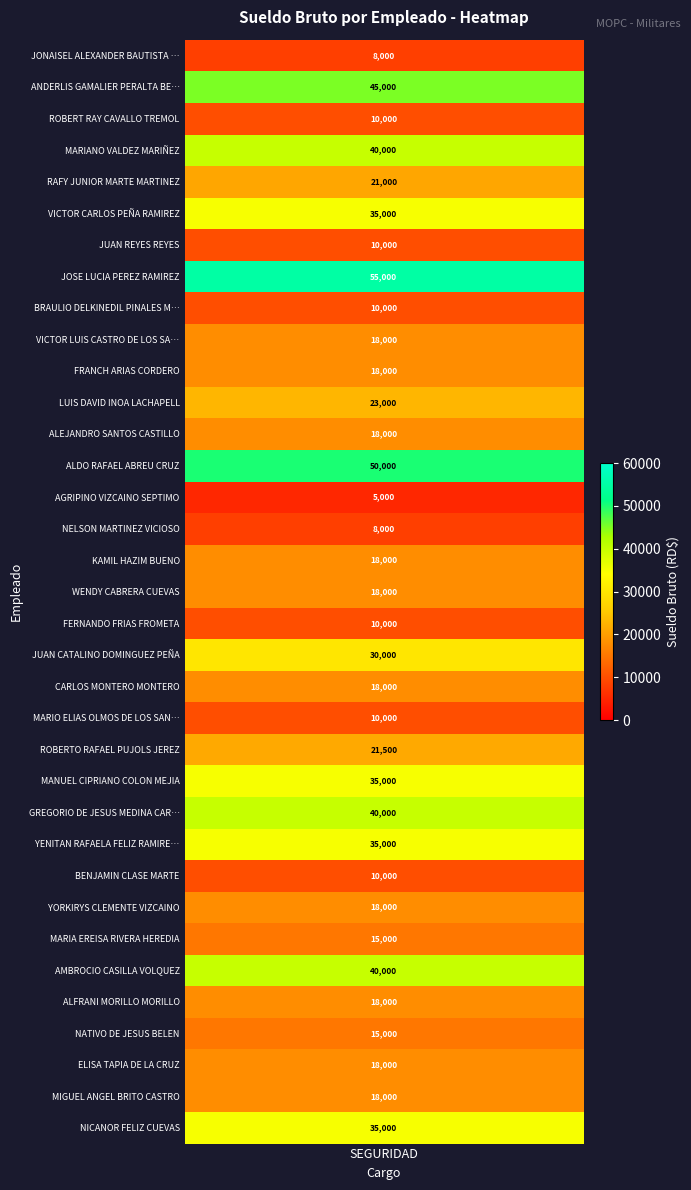

Reading left to right, list all the values displayed in this chart.

8000	45000	10000	40000	21000	35000	10000	55000	10000	18000	18000	23000	18000	50000	5000	8000	18000	18000	10000	30000	18000	10000	21500	35000	40000	35000	10000	18000	15000	40000	18000	15000	18000	18000	35000